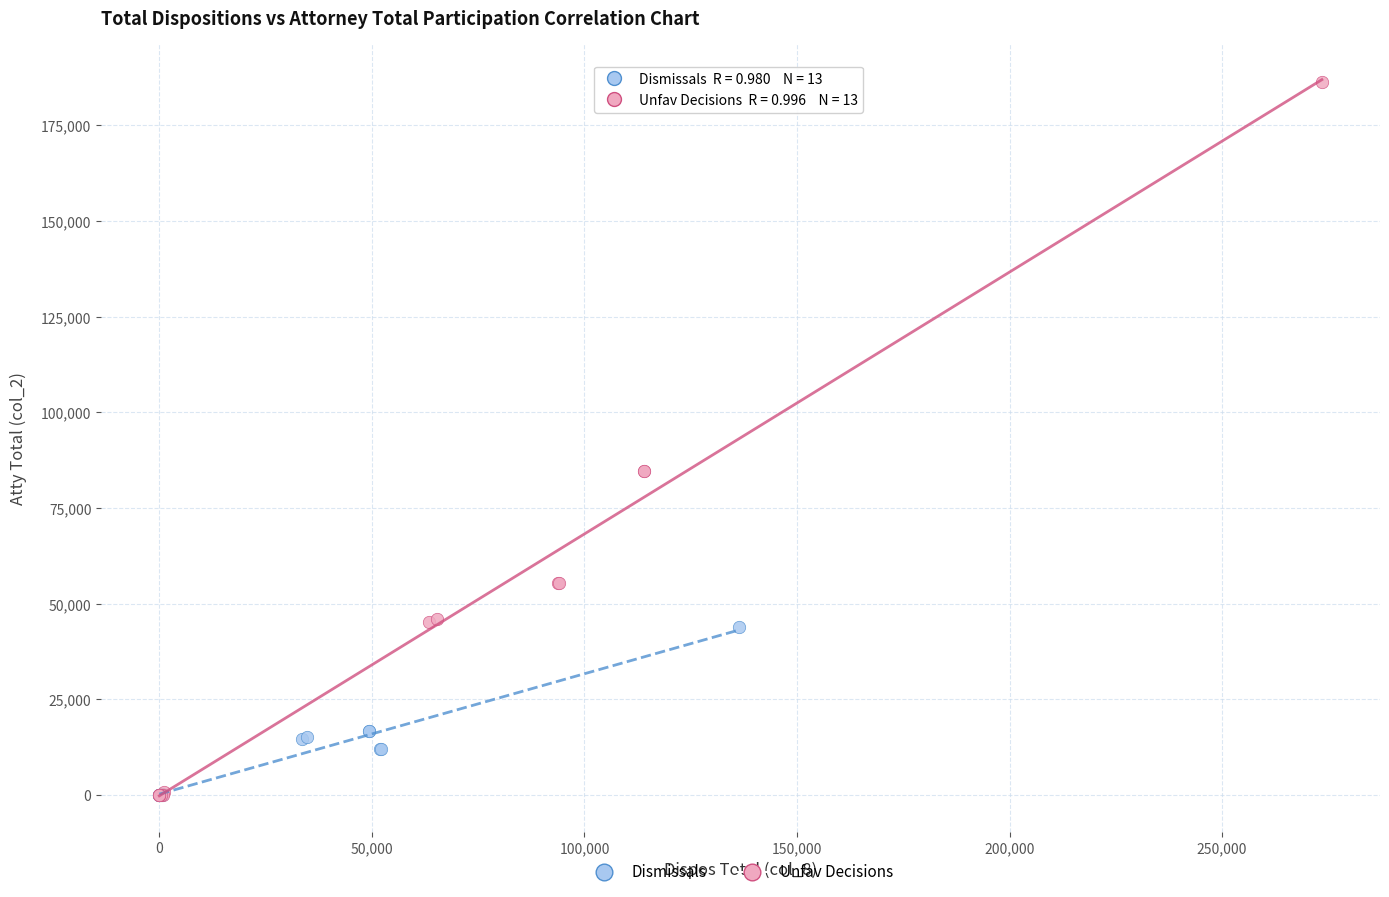

Which series contains the highest Y value?

Unfav Decisions